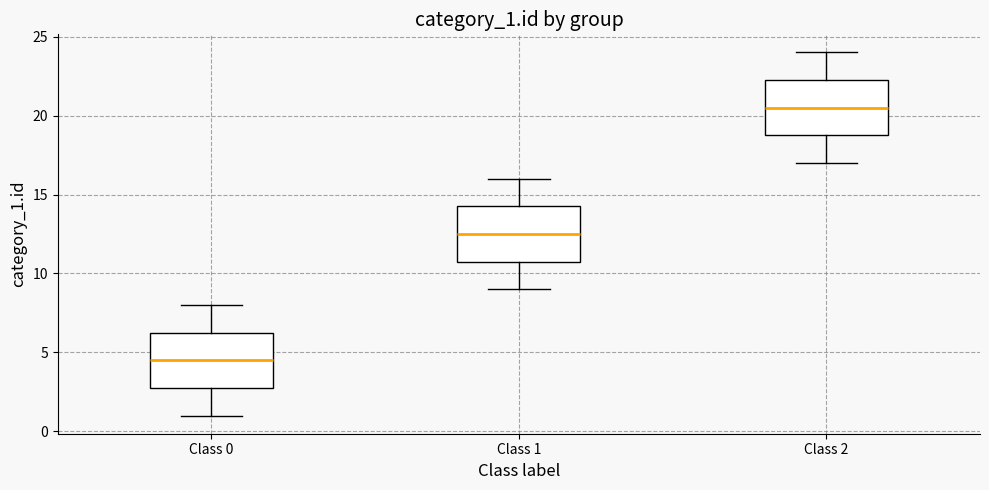

Where does the upper whisker of the box for Class 2 end on the y-axis? The values are not printed on the chart, so give them approximately, as read against the axis.

24.0